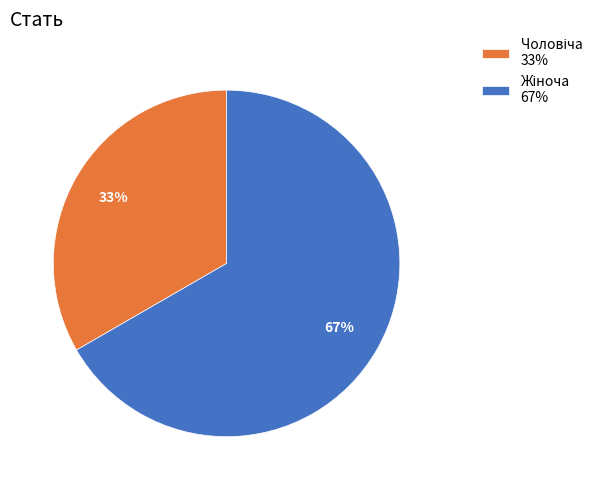

Is there any slice that represents more than half of the pie?

Yes